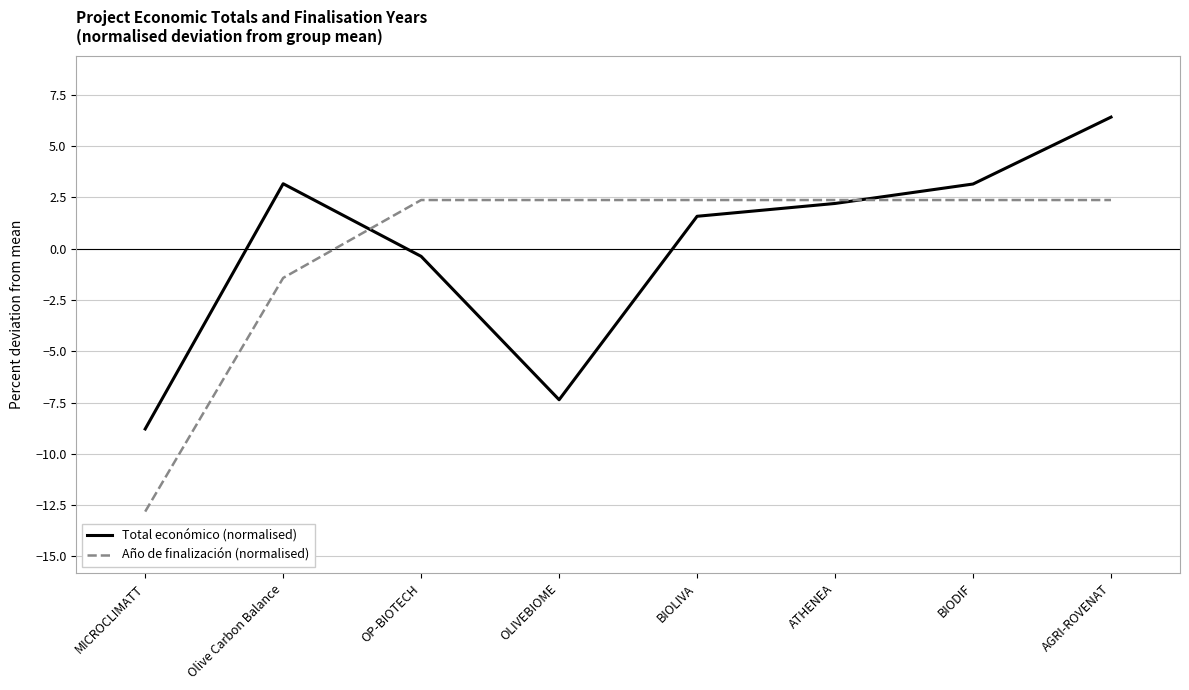

What is the difference between the maximum and minimum values in the Año de finalización (normalised) series?

15.2